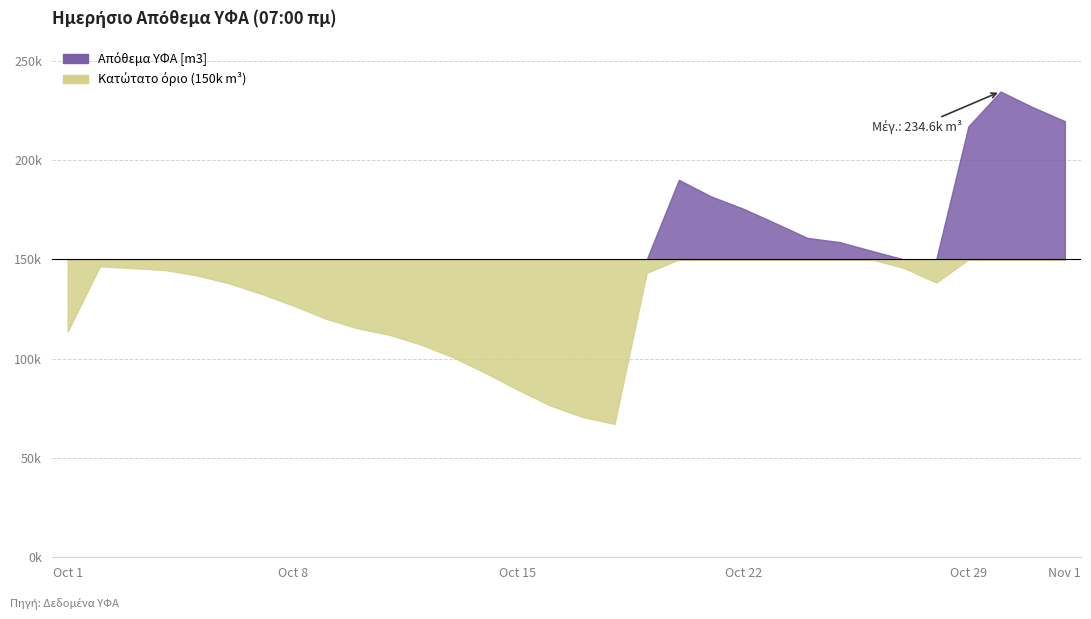

What is the minimum value shown in the chart?

67144.9